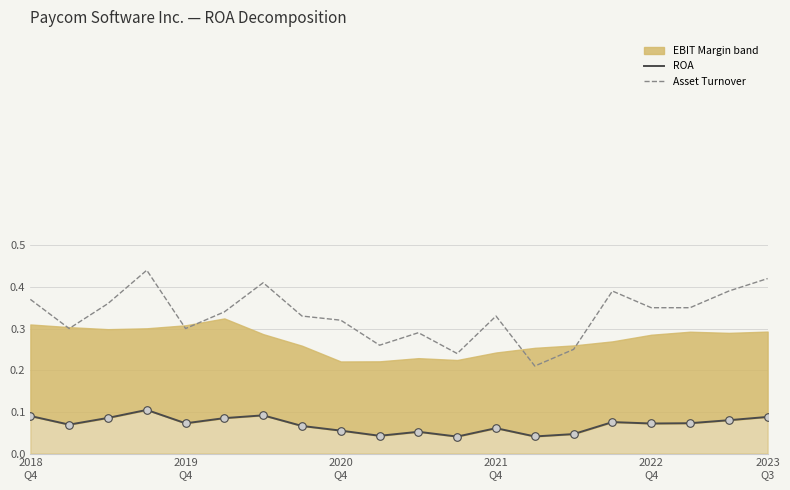

Which series has the largest Y range (max minus min)?

Asset Turnover